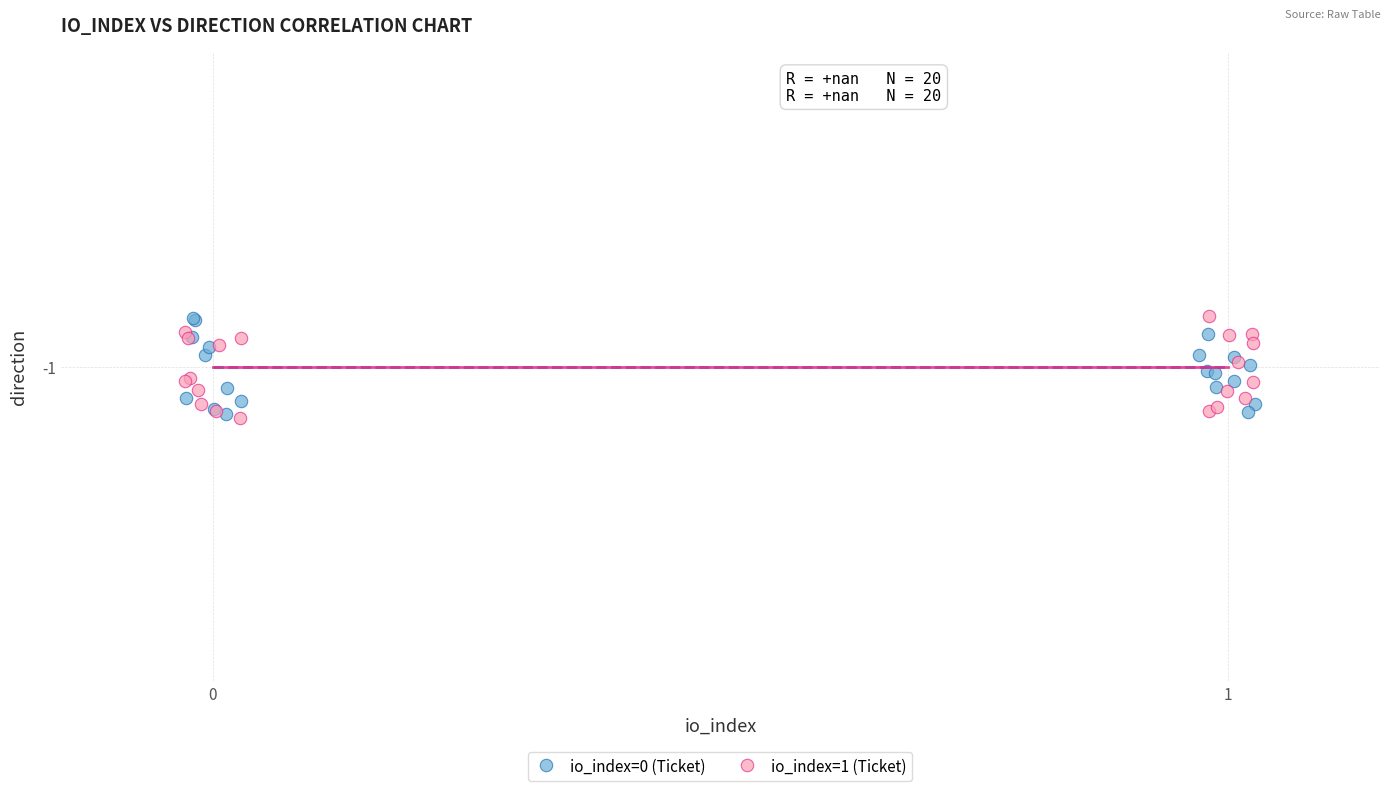

What are all the series names shown in the legend?

io_index=0 (Ticket), io_index=1 (Ticket)